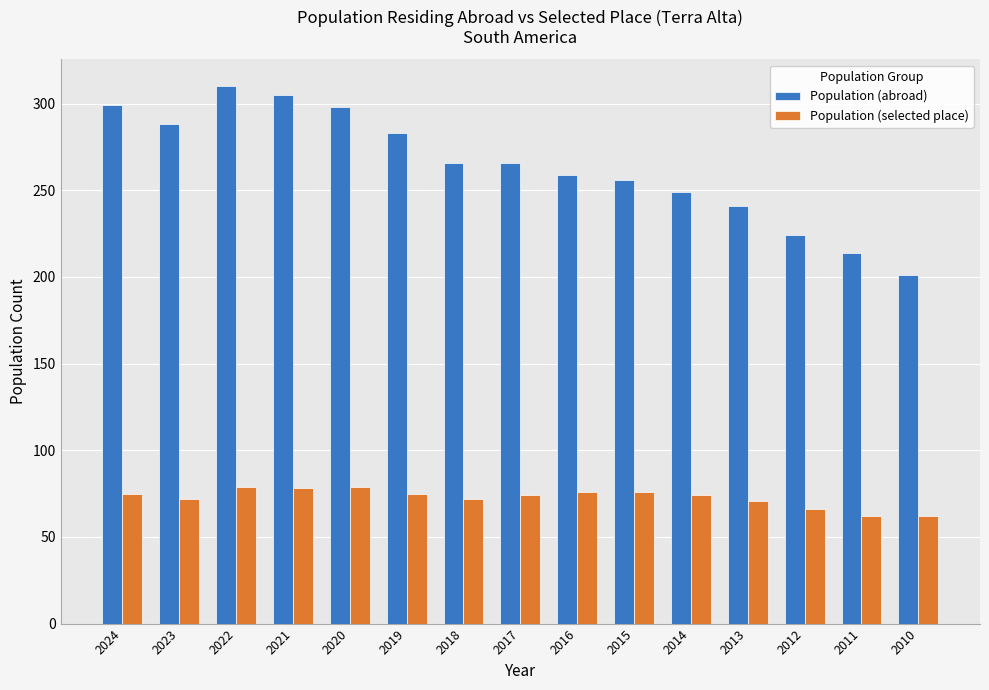

At 2024, list the series in order from smallest to largest.

Population (selected place), Population (abroad)